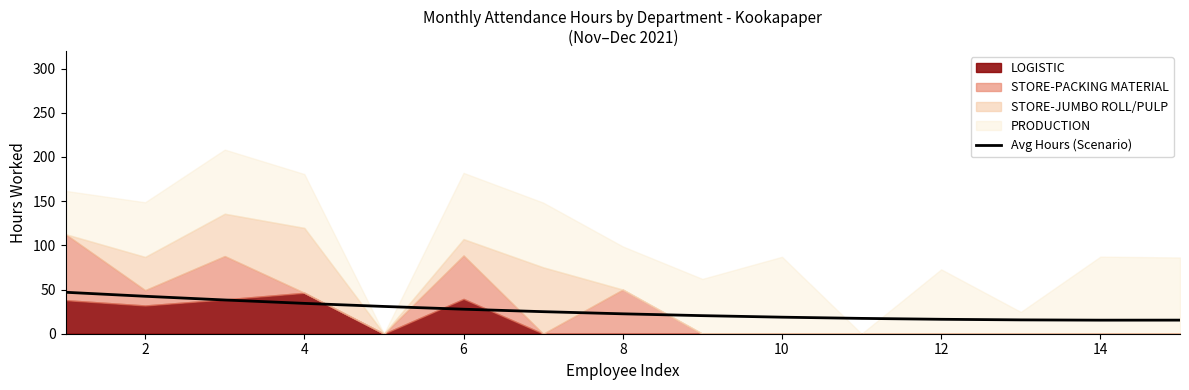

True or false: Avg Hours (Scenario) has a value of 18.7 at 10.

True